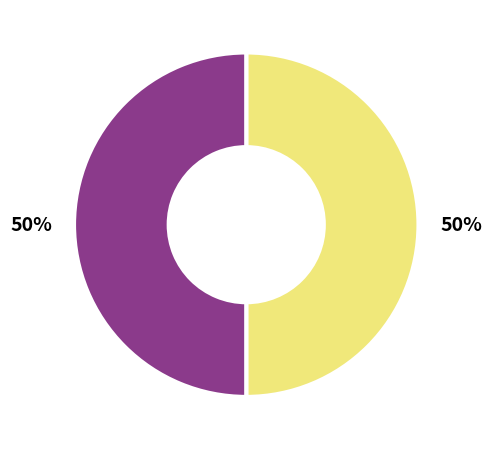

Count the number of slices in the pie.

2